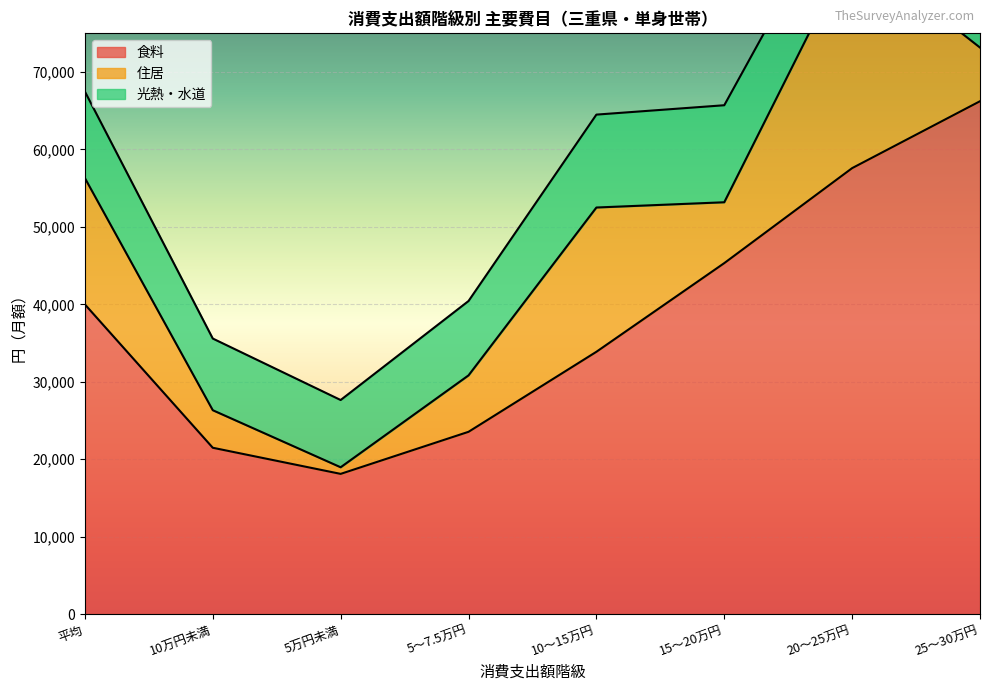

What is the sum of the 光熱・水道 values at 10～15万円 and 5～7.5万円?

21600